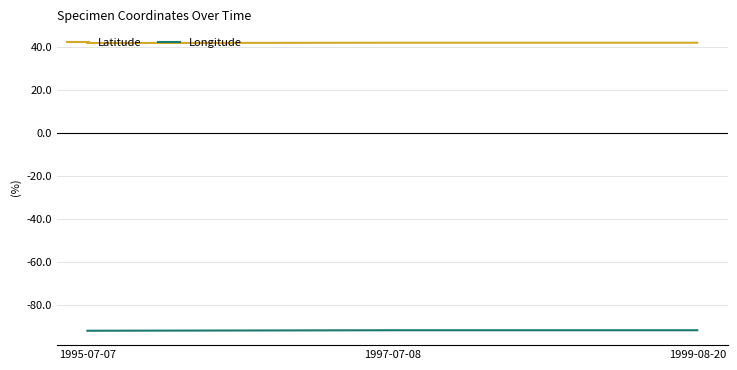

What are all the series names shown in the legend?

Latitude, Longitude